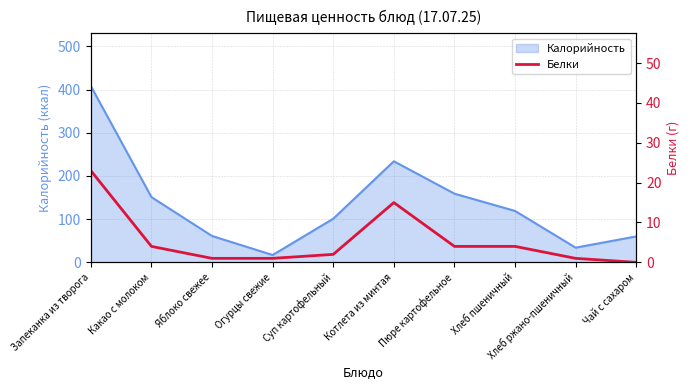

At which label is Калорийность closest to 212?

Котлета из минтая